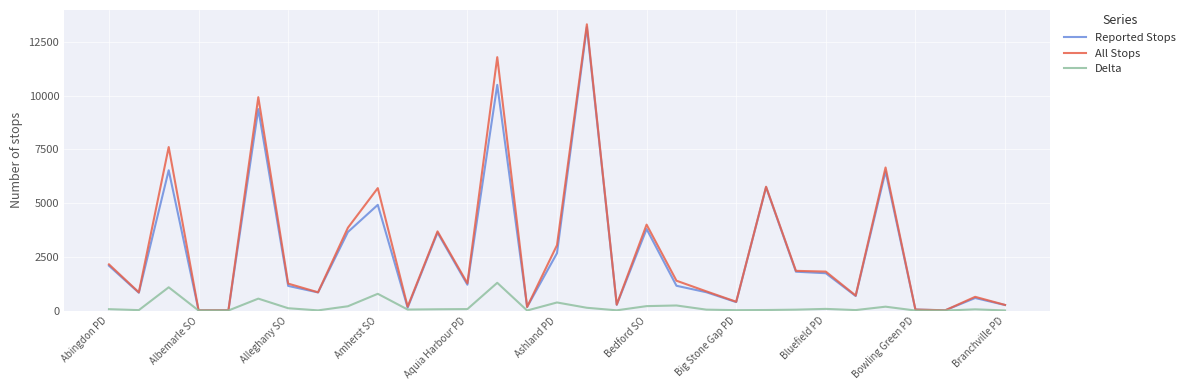

What is the highest value of the All Stops series?

13329